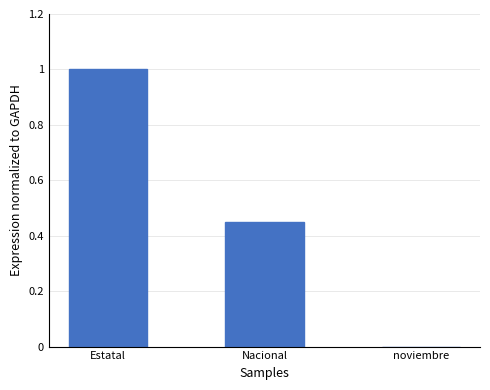

The chart shows a value of 1.0 at Estatal. True or false?

True